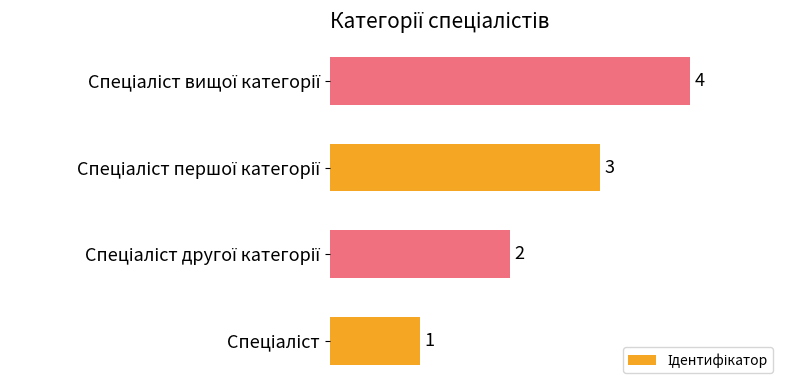

What is the difference between the maximum and minimum values?

3